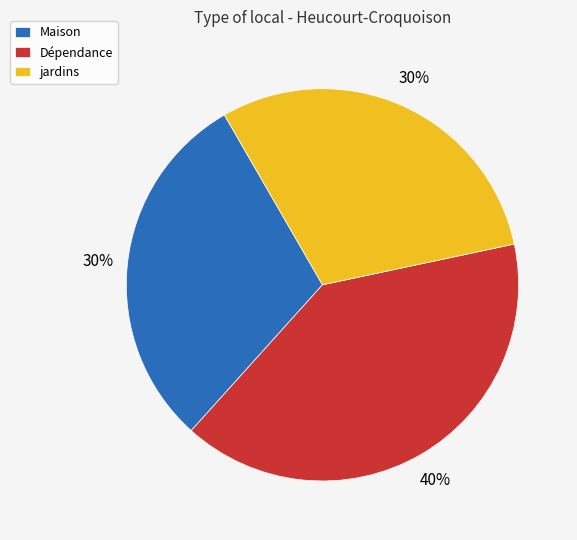

Count the number of slices in the pie.

3